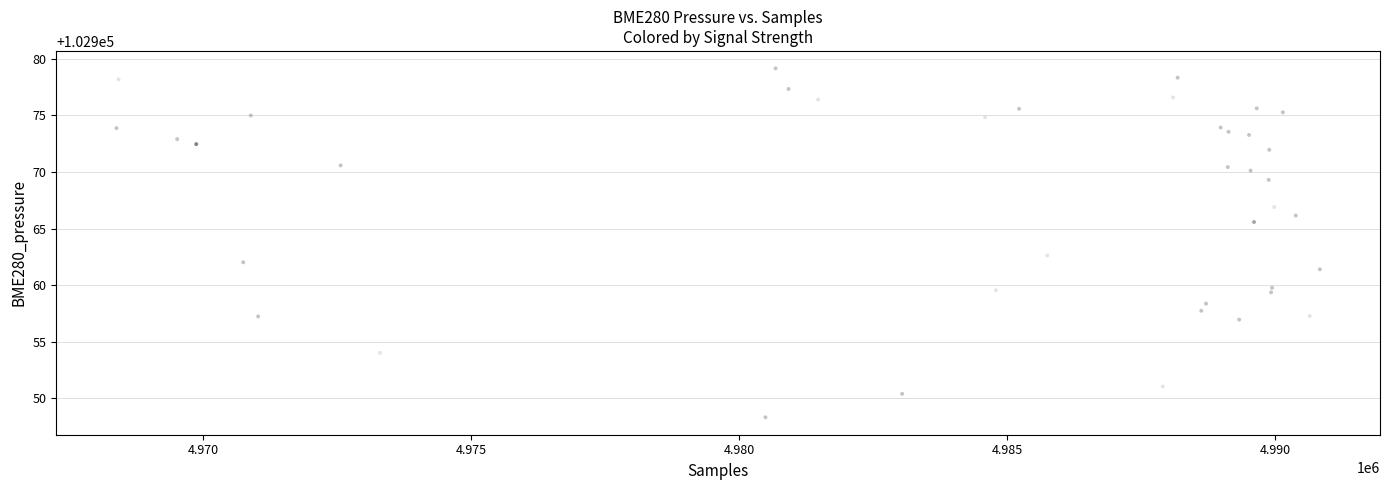

What Y value in the scatter plot is closest to 102963?

102962.6